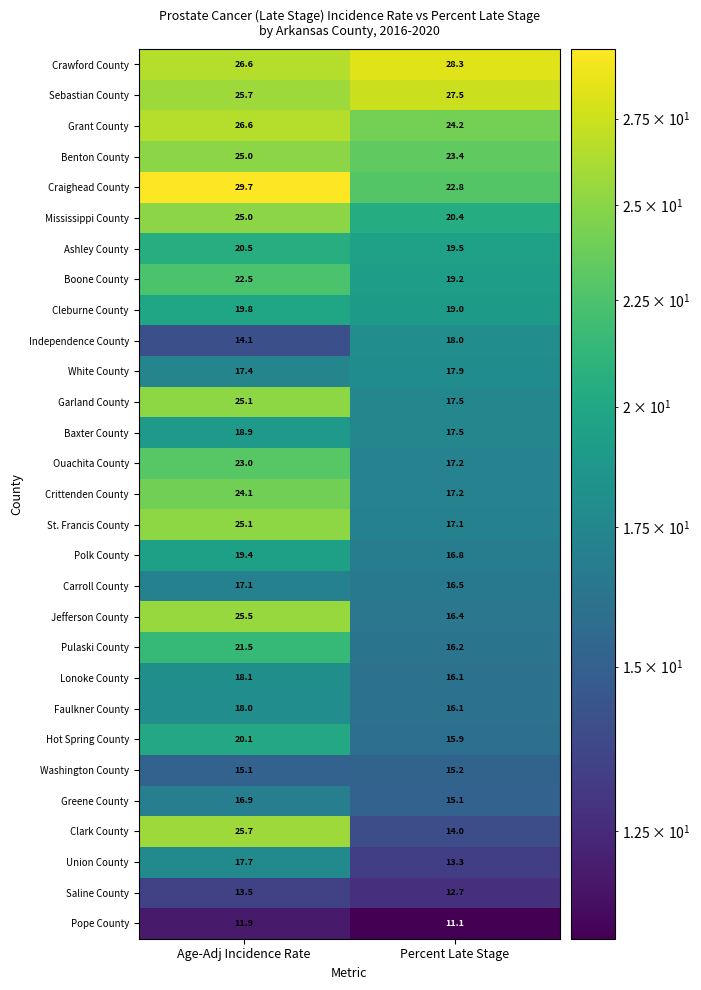

Where is Clark County nearest to the value 19?

Percent Late Stage